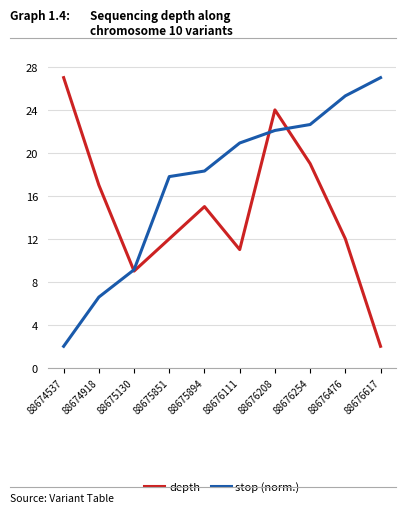

The value of stop (norm.) at 88676254 is 35.9. True or false?

False